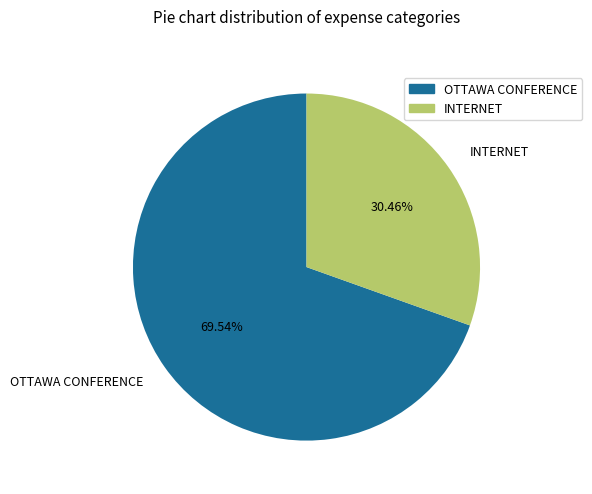

Which slice is the largest?

OTTAWA CONFERENCE